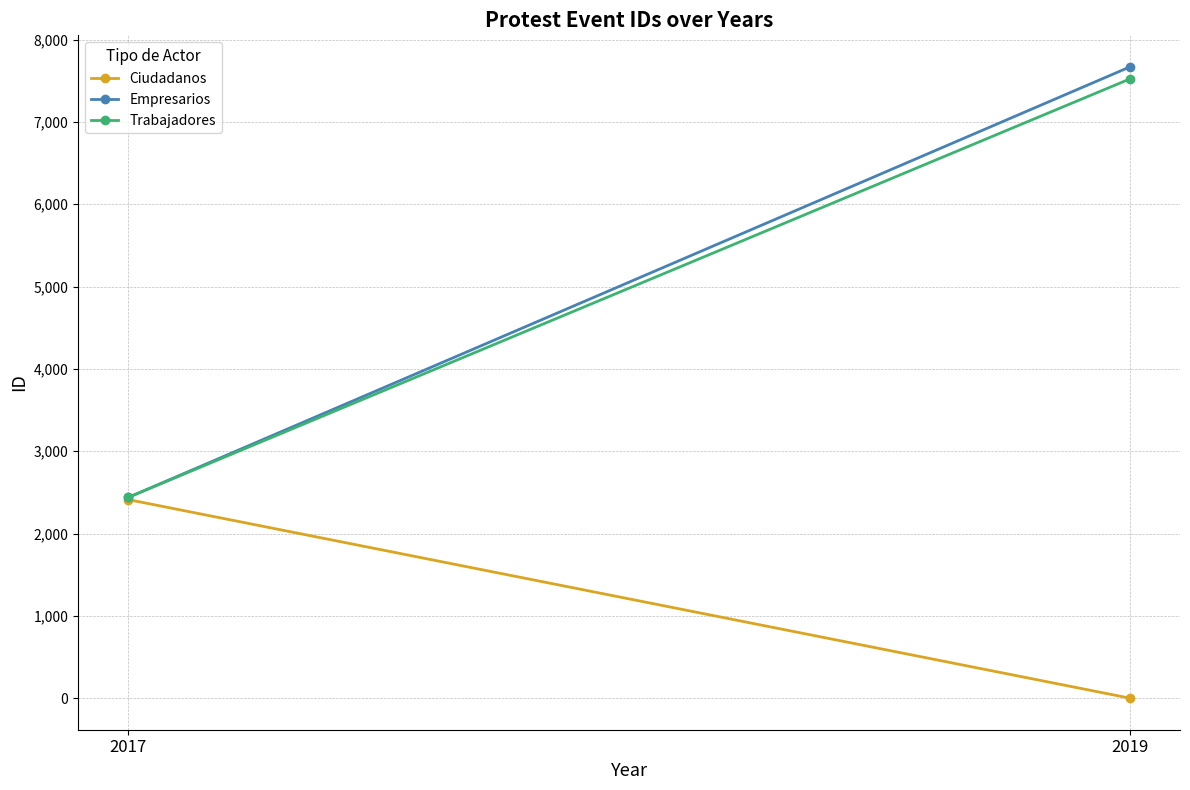

At which label is Trabajadores closest to 4980?

2017